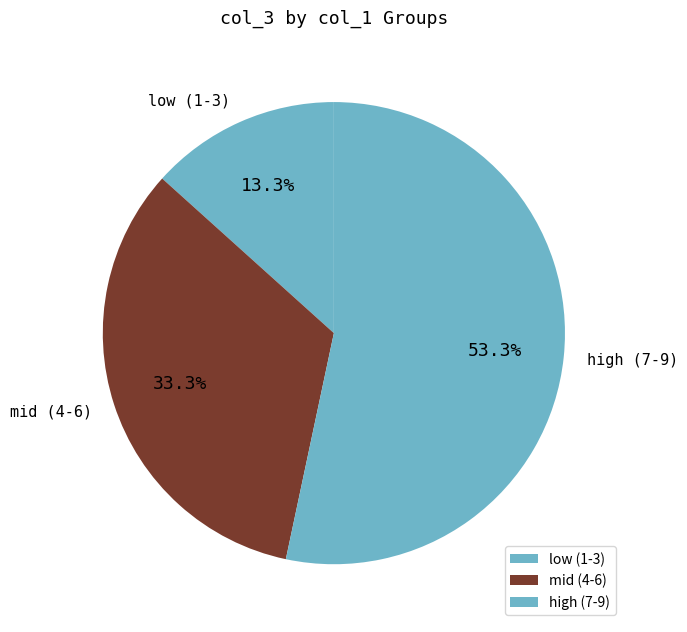

Approximately how many times larger is the value at mid (4-6) compared to low (1-3)?

2.5